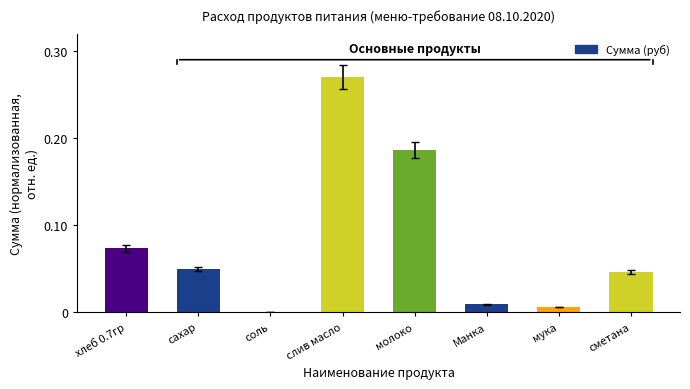

At which category does the chart reach its peak across all series?

слив масло